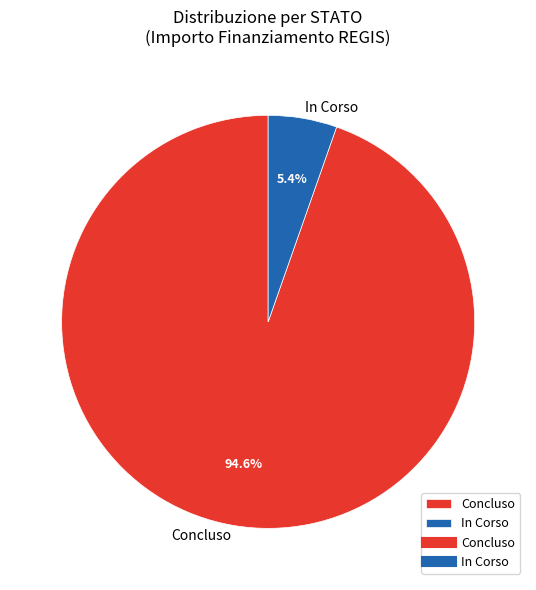

Which has a higher value, In Corso or Concluso?

Concluso